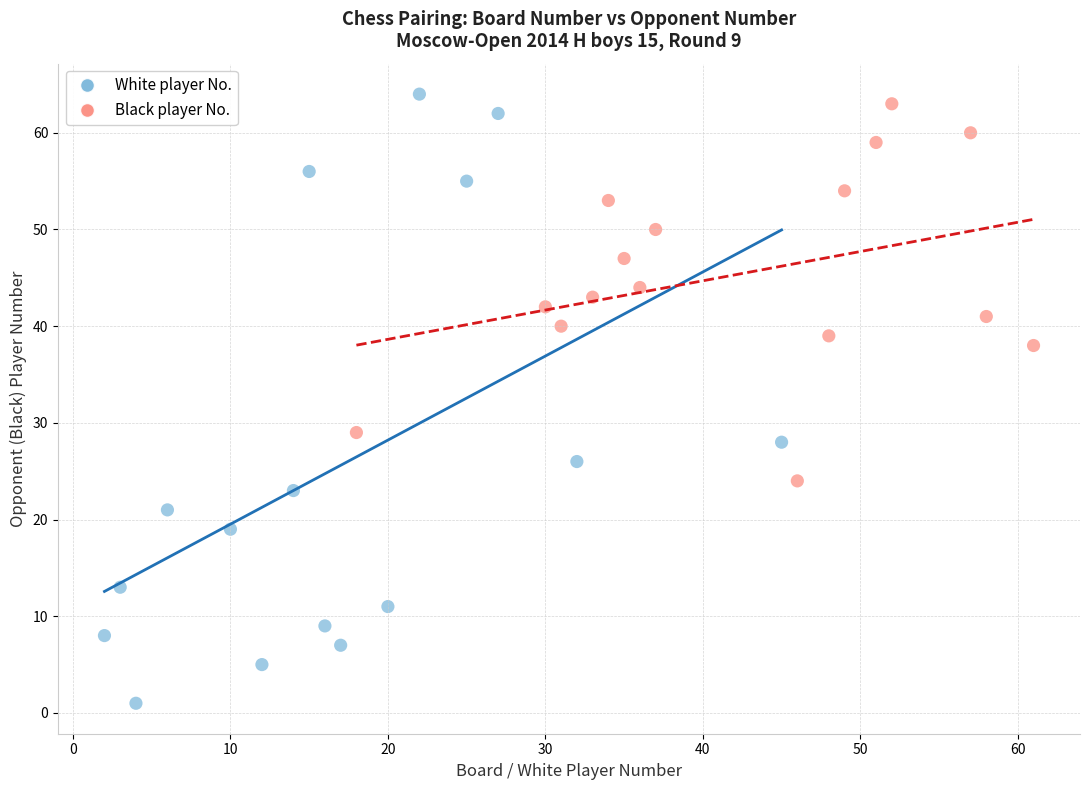

Which series has the largest Y range (max minus min)?

White player No.